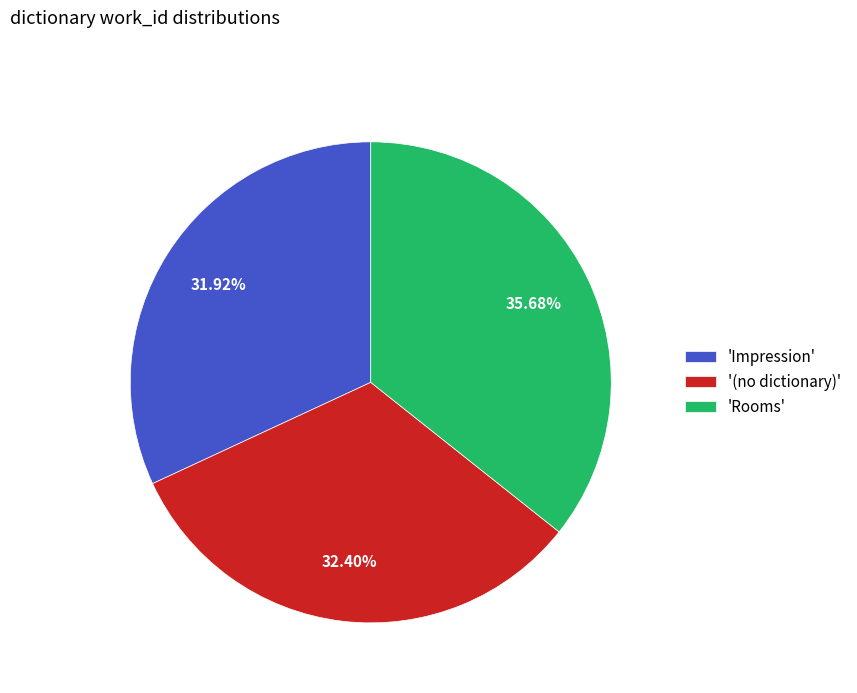

Is the sum of '(no dictionary)' and 'Rooms' greater than half?

Yes